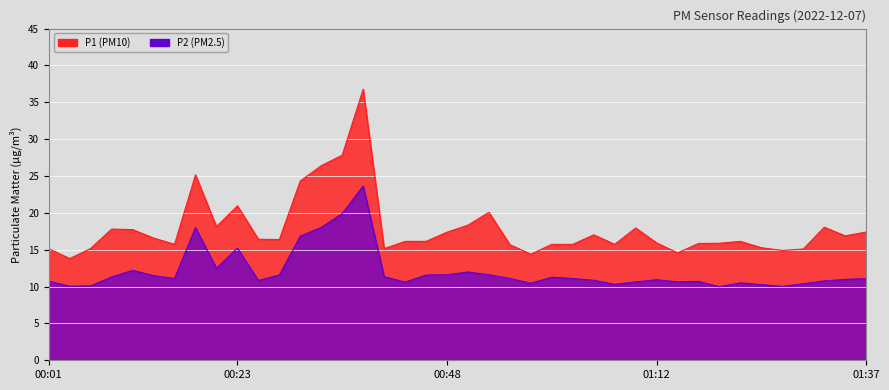

Which category has the highest value across all series?

00:38